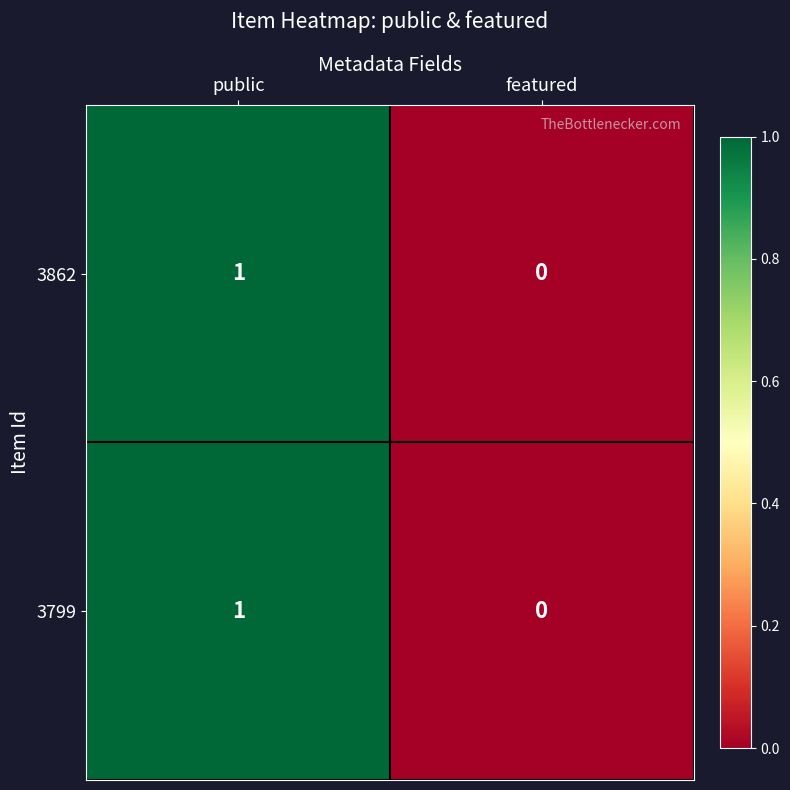

Is it true that 3799 equals 1 at public?

True